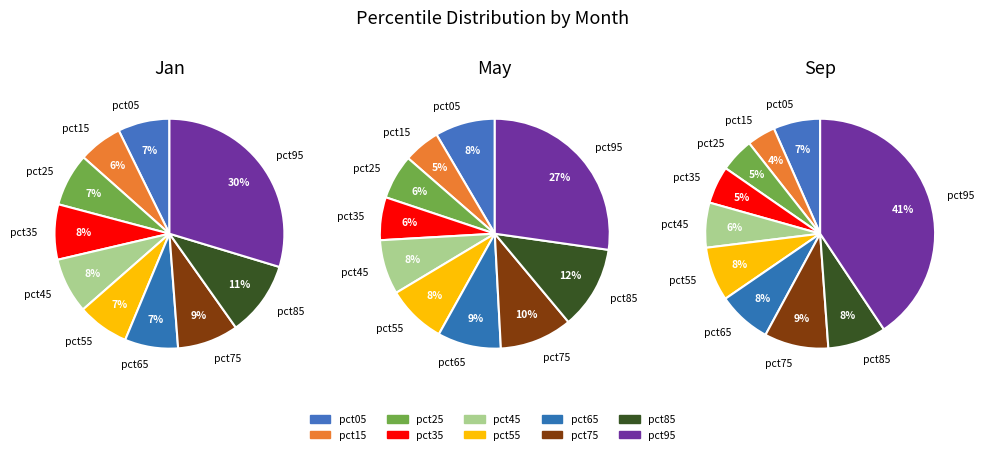

How many slices are in this pie chart?

10